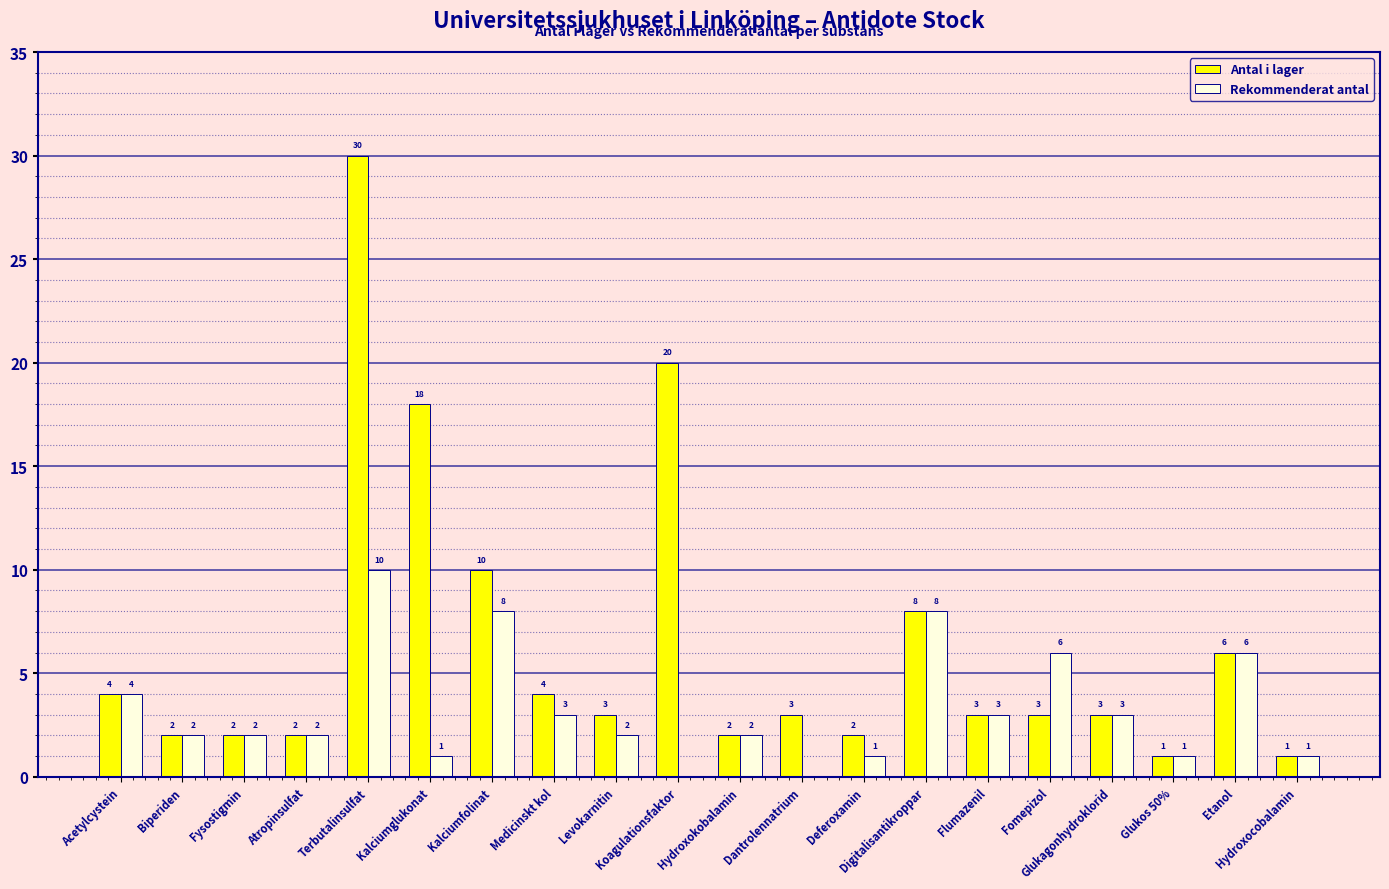

Reading left to right, list all the values displayed in this chart.

Antal i lager: 4	2	2	2	30	18	10	4	3	20	2	3	2	8	3	3	3	1	6	1
Rekommenderat antal: 4	2	2	2	10	1	8	3	2	0	2	0	1	8	3	6	3	1	6	1